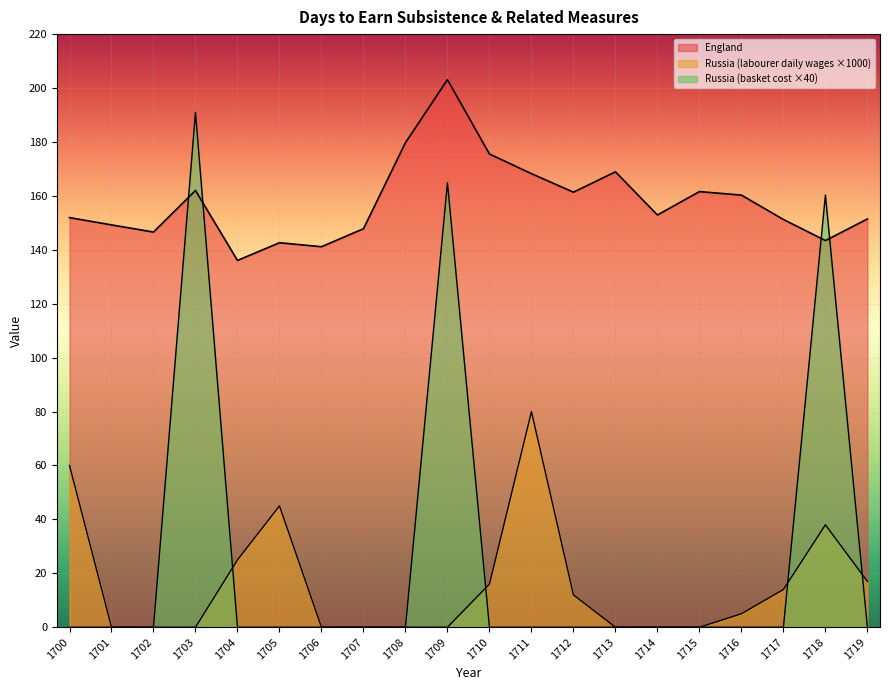

List the series in order of their peak value, lowest first.

Russia (days for labourer), Russia (basket cost), England